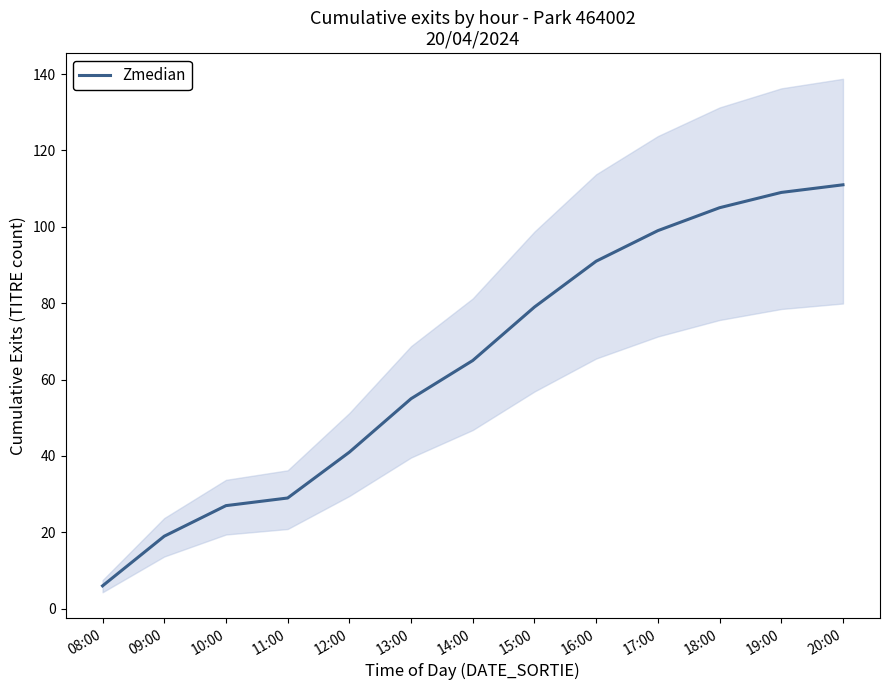

What is the change in value from 08:00 to 19:00?

+103